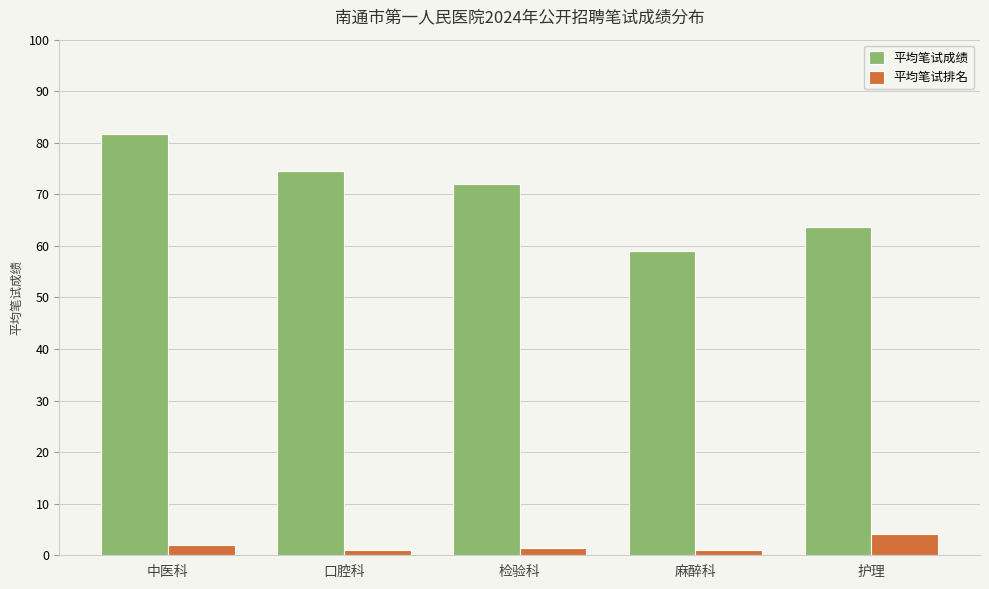

What is the greatest value displayed?

81.7